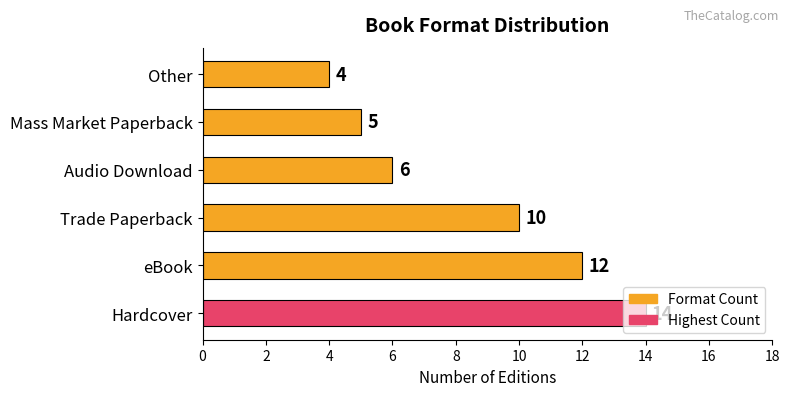

True or false: the data shows 10 at Audio Download.

False